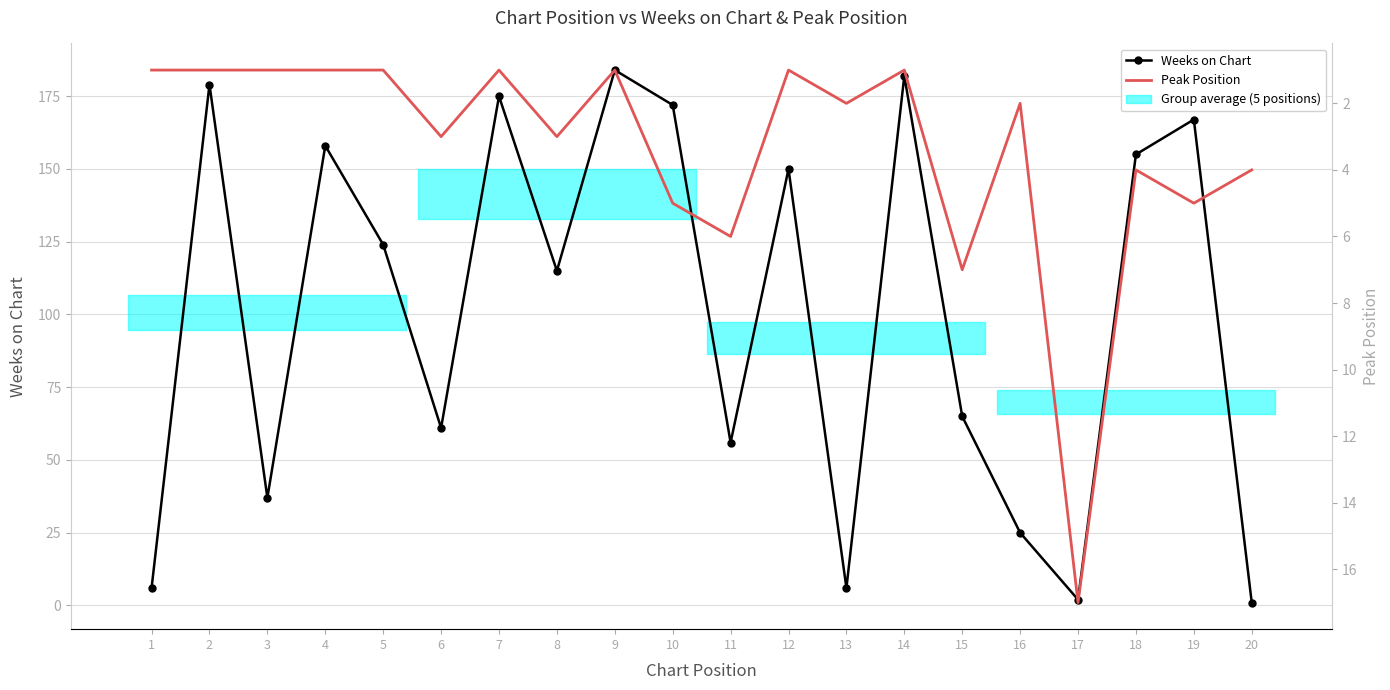

Reading right to left, extract all data points from this chart.

Weeks on Chart: 20=1	19=167	18=155	17=2	16=25	15=65	14=182	13=6	12=150	11=56	10=172	9=184	8=115	7=175	6=61	5=124	4=158	3=37	2=179	1=6
Peak Position: 20=4	19=5	18=4	17=17	16=2	15=7	14=1	13=2	12=1	11=6	10=5	9=1	8=3	7=1	6=3	5=1	4=1	3=1	2=1	1=1